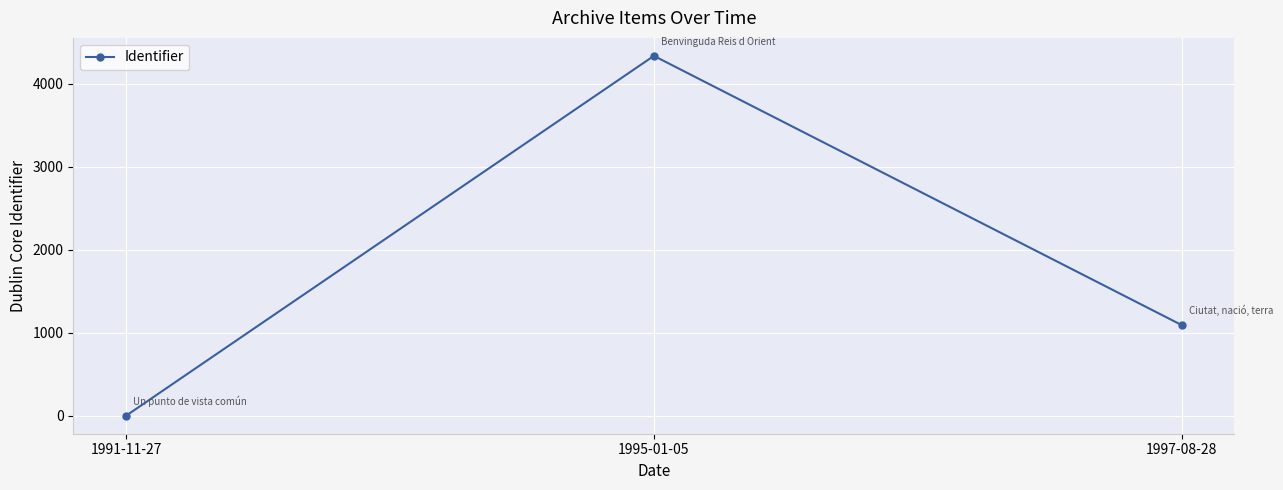

Rank the categories by value from lowest to highest.

1991-11-27, 1997-08-28, 1995-01-05